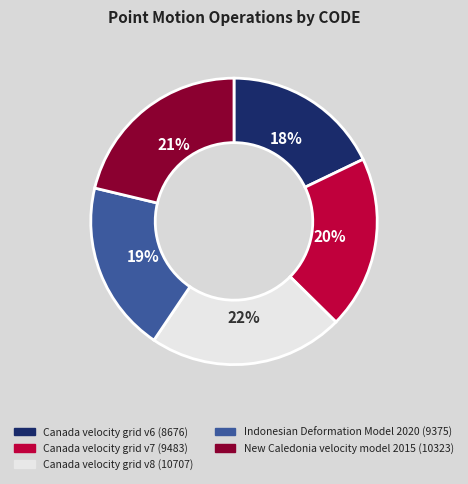

Is it true that New Caledonia velocity model 2015 is 8% of the pie?

False